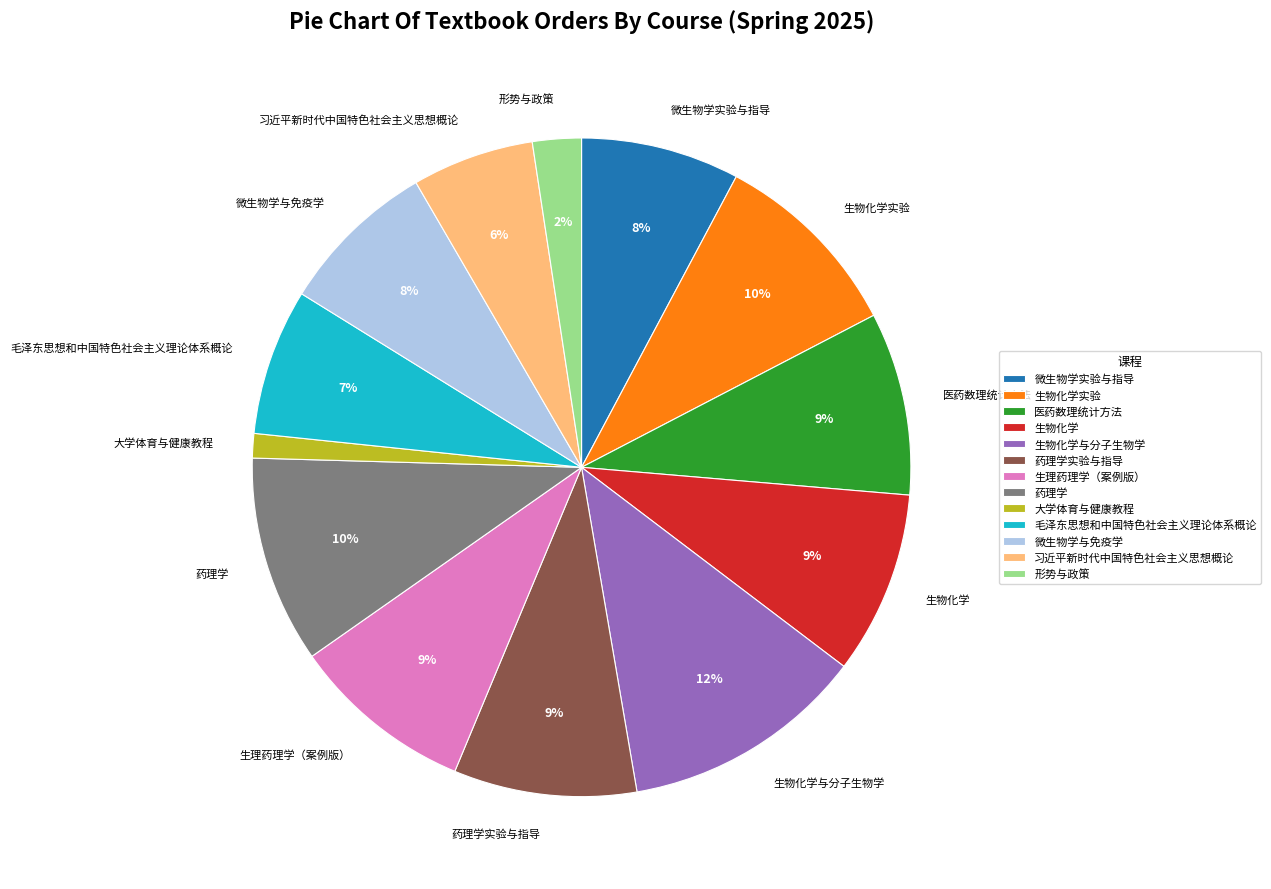

To the nearest percent, what portion does 微生物学与免疫学 represent?

8%